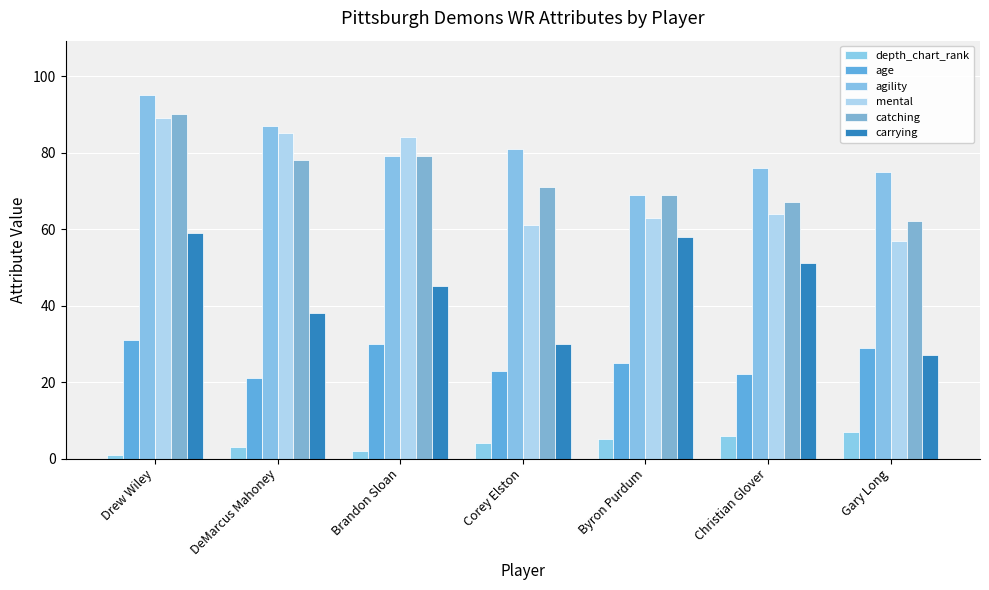

Reading left to right, transcribe all the data shown in this chart.

depth_chart_rank: Drew Wiley=1	DeMarcus Mahoney=3	Brandon Sloan=2	Corey Elston=4	Byron Purdum=5	Christian Glover=6	Gary Long=7
age: Drew Wiley=31	DeMarcus Mahoney=21	Brandon Sloan=30	Corey Elston=23	Byron Purdum=25	Christian Glover=22	Gary Long=29
agility: Drew Wiley=95	DeMarcus Mahoney=87	Brandon Sloan=79	Corey Elston=81	Byron Purdum=69	Christian Glover=76	Gary Long=75
mental: Drew Wiley=89	DeMarcus Mahoney=85	Brandon Sloan=84	Corey Elston=61	Byron Purdum=63	Christian Glover=64	Gary Long=57
catching: Drew Wiley=90	DeMarcus Mahoney=78	Brandon Sloan=79	Corey Elston=71	Byron Purdum=69	Christian Glover=67	Gary Long=62
carrying: Drew Wiley=59	DeMarcus Mahoney=38	Brandon Sloan=45	Corey Elston=30	Byron Purdum=58	Christian Glover=51	Gary Long=27